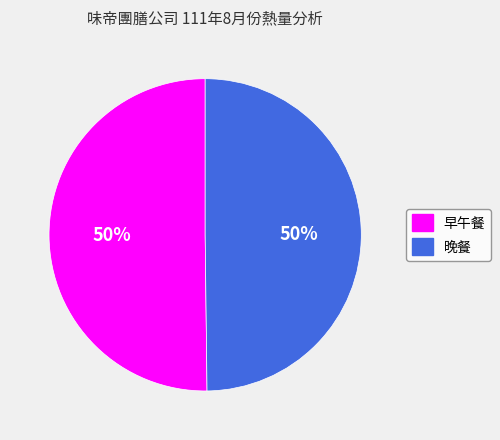

How many slices are in this pie chart?

2